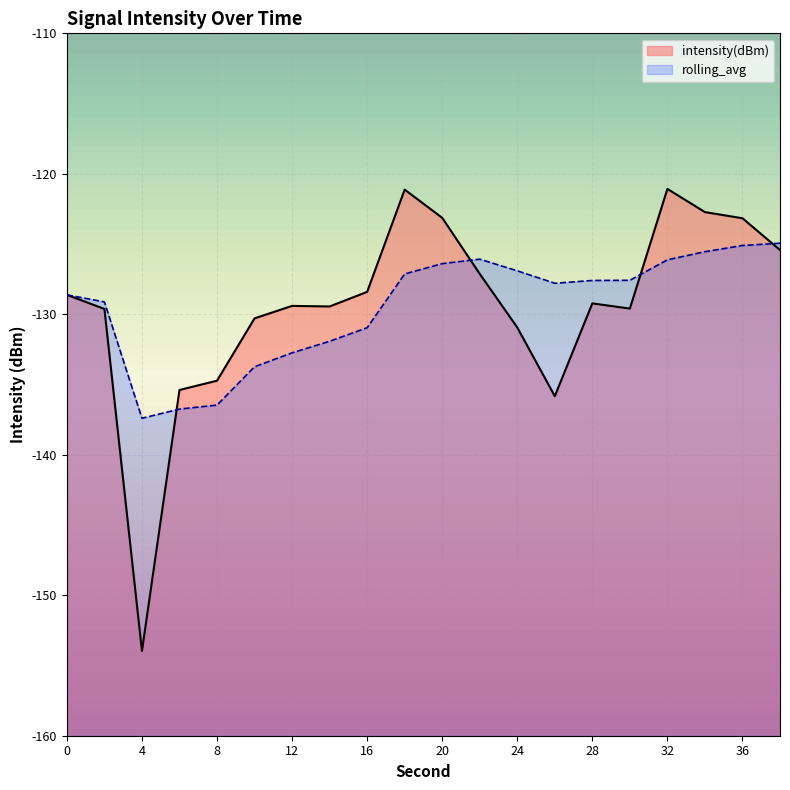

Is the value of intensity(dBm) at 10 greater than the value of rolling_avg at 28?

No